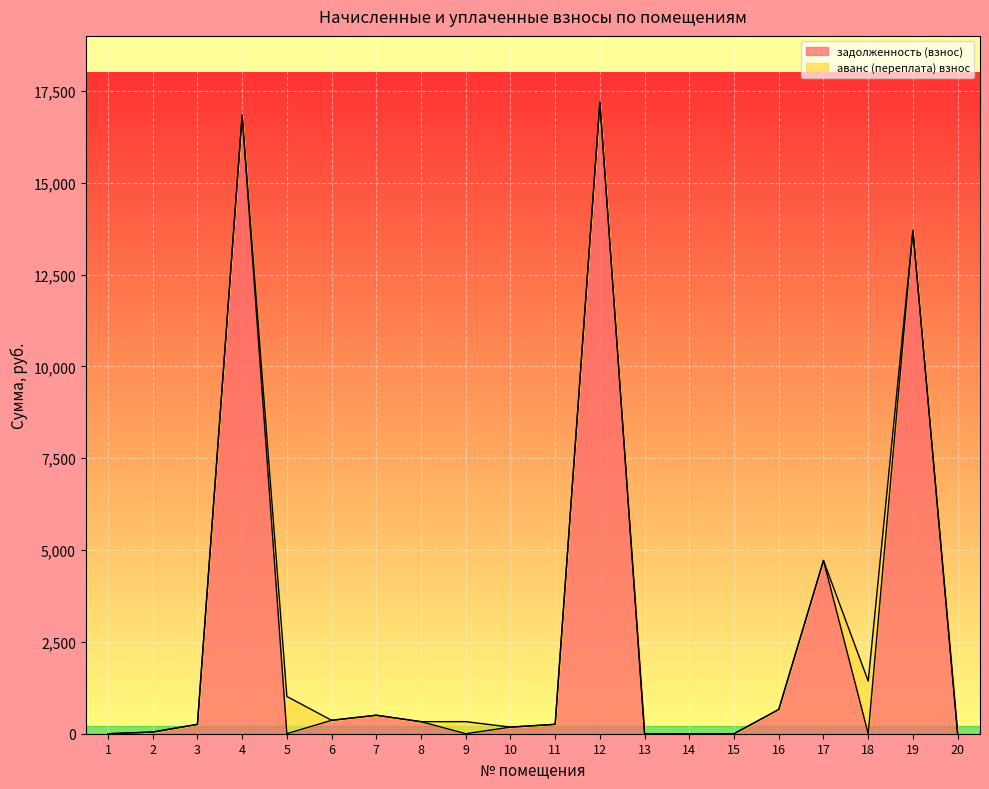

How many series are shown in this chart?

2